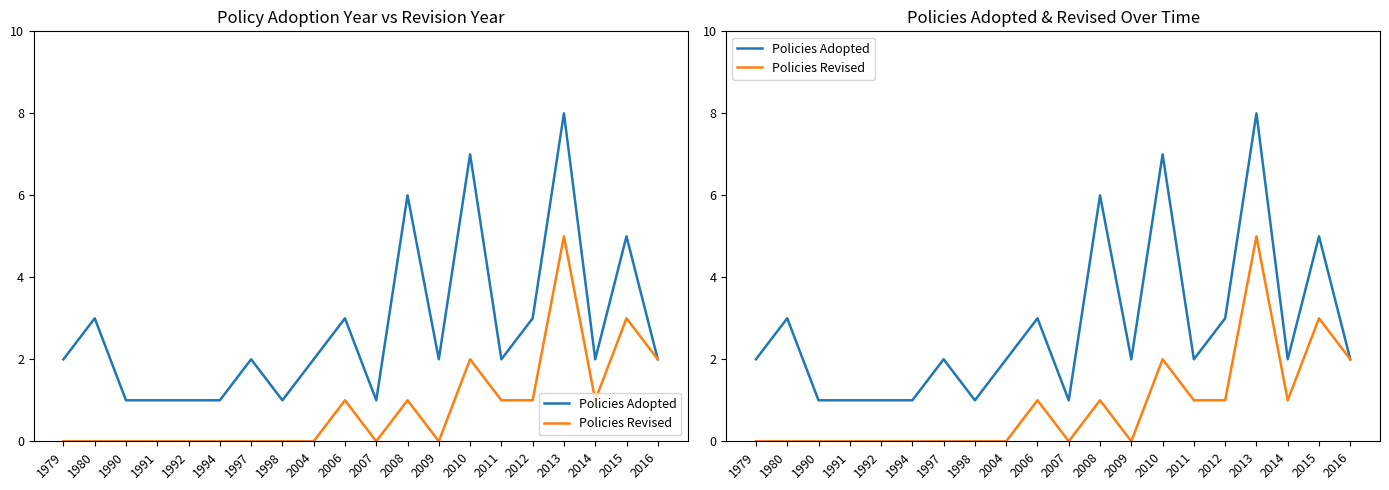

The value of Policies Revised at 2014 is 1. True or false?

False